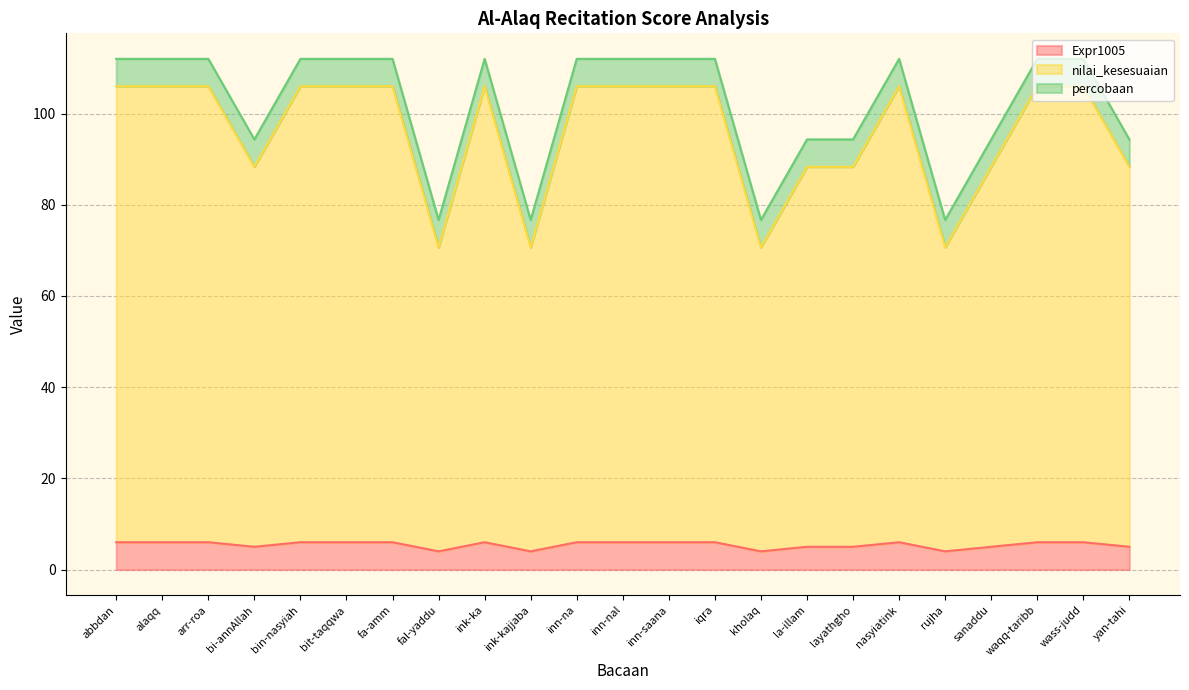

True or false: Expr1005 has a value of 10.0 at abbdan.

False